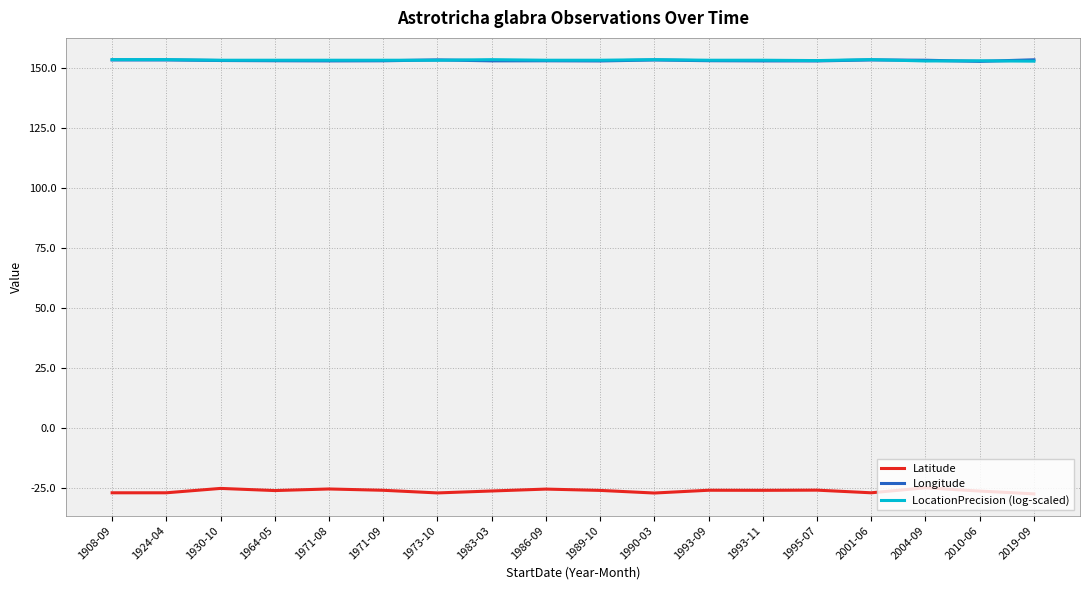

Which series has the largest range (max minus min)?

Latitude